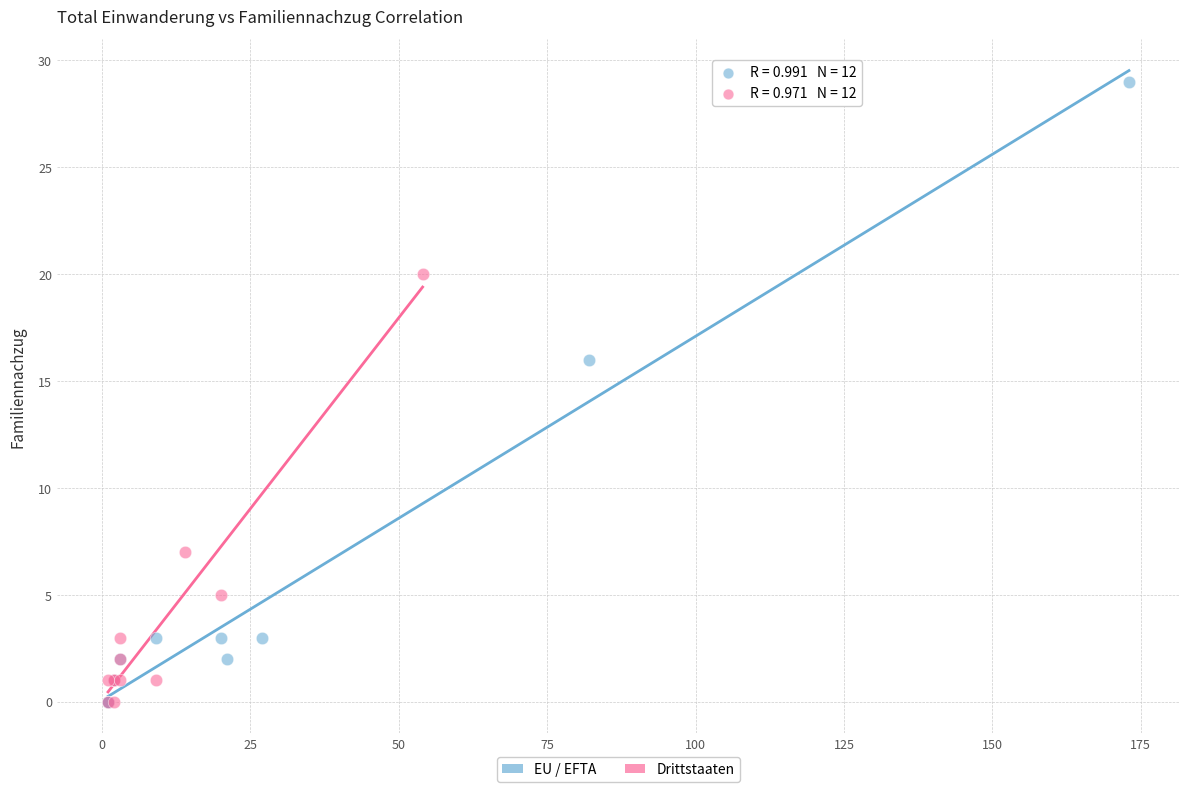

Which series contains the highest Y value?

EU / EFTA